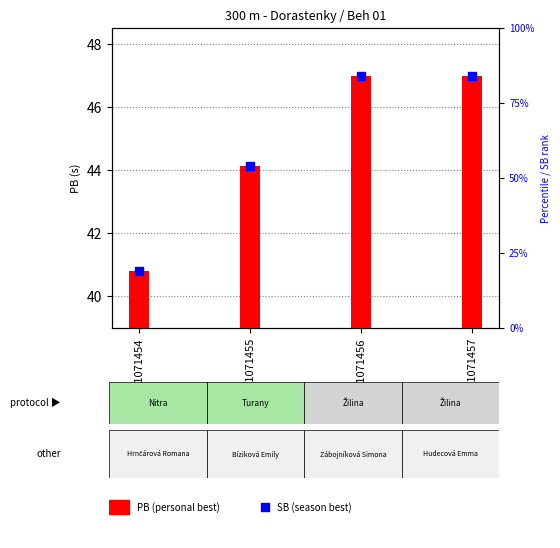

At which category is the sum across all series the highest?

GSM1071456